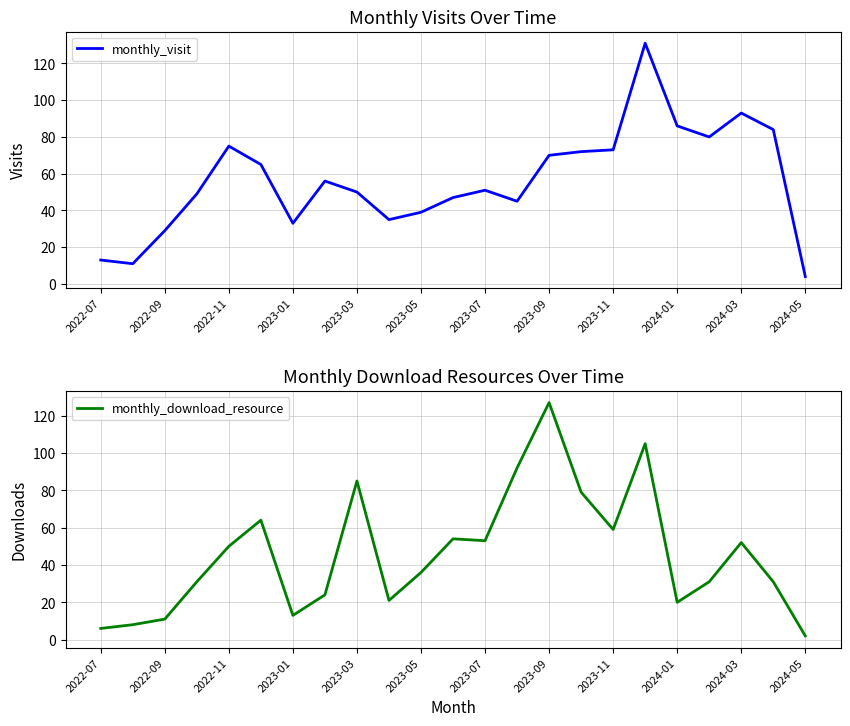

At which label does monthly_visit reach its minimum?

2024-05